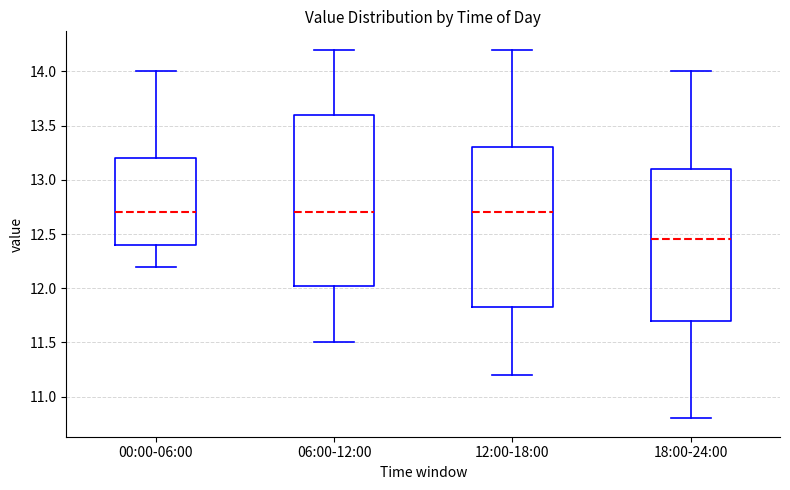

Reading left to right, read every box against the y-axis: the position of its median line, the range the box covers, and the ends of its whiskers. The values are not printed on the chart, so give them approximately, as read against the axis.

00:00-06:00: median 12.70, box 12.40 to 13.20, whiskers 12.20 to 14.00
06:00-12:00: median 12.70, box 12.05 to 13.60, whiskers 11.50 to 14.20
12:00-18:00: median 12.70, box 11.85 to 13.30, whiskers 11.20 to 14.20
18:00-24:00: median 12.45, box 11.70 to 13.10, whiskers 10.80 to 14.00